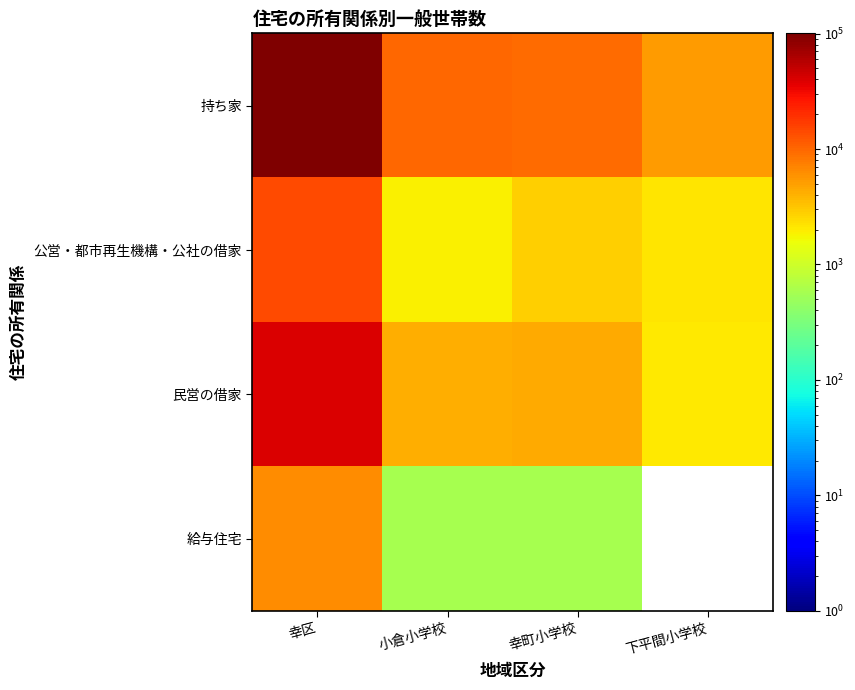

Is the value of 公営・都市再生機構・公社の借家 at 幸区 greater than the value of 持ち家 at 幸町小学校?

Yes